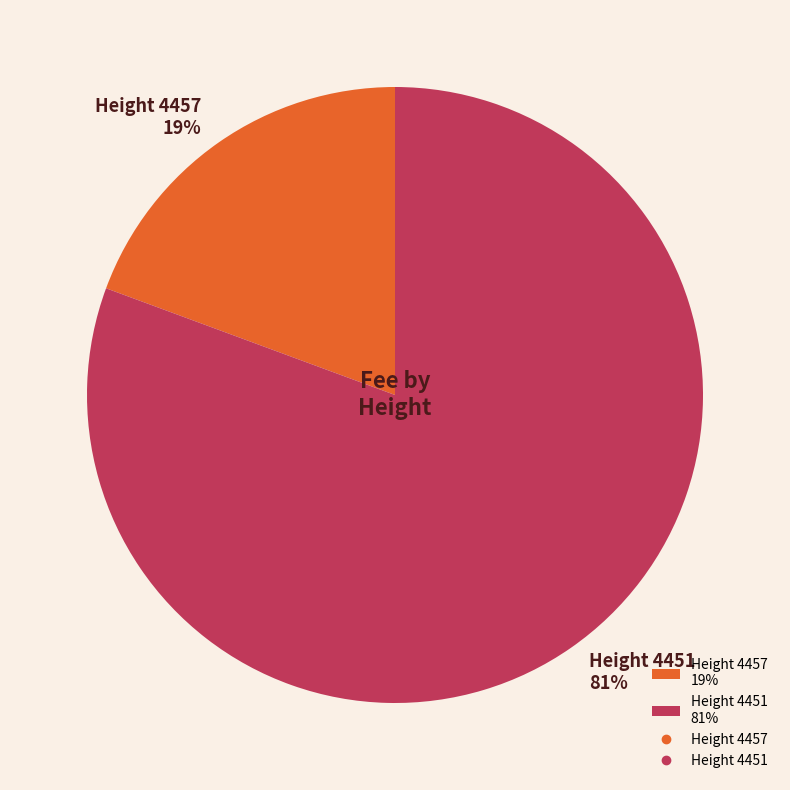

Which has a higher value, Height 4451 81% or Height 4457 19%?

Height 4451 81%